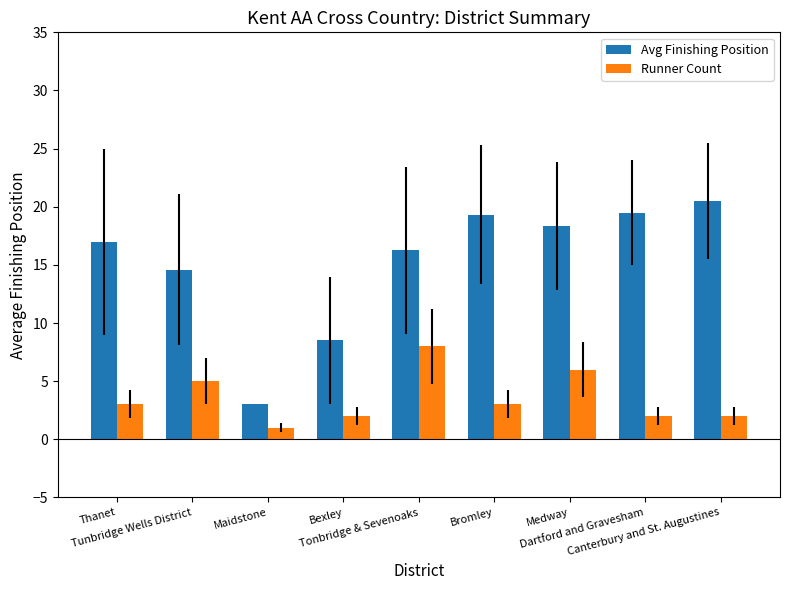

The value of Avg Finishing Position at Thanet is 17.0. True or false?

True